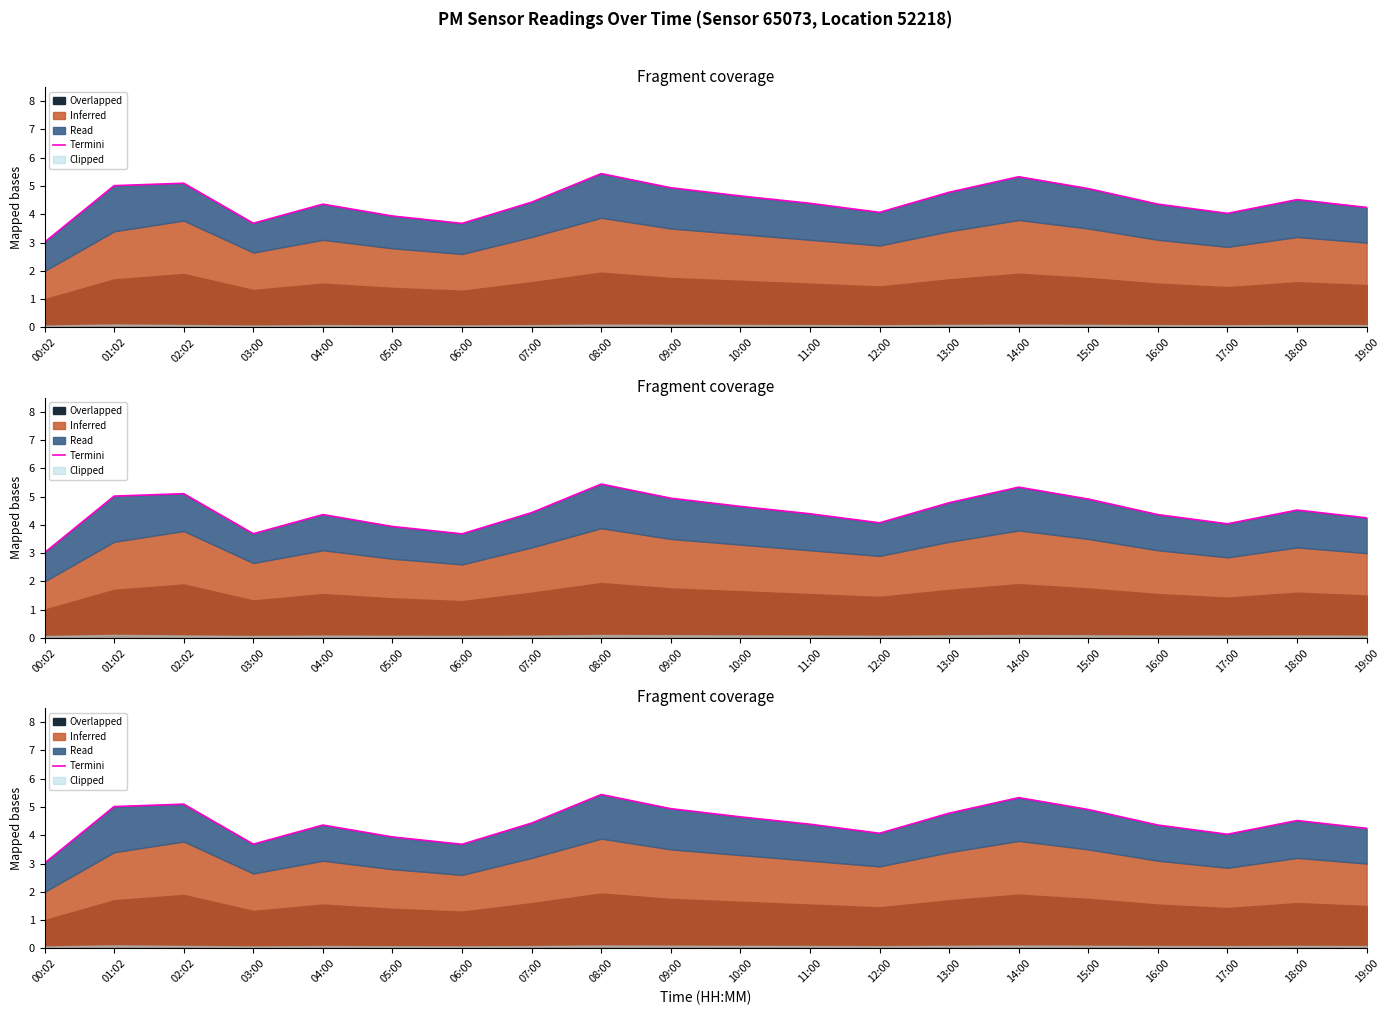

What is the minimum value shown in the chart?

3.0